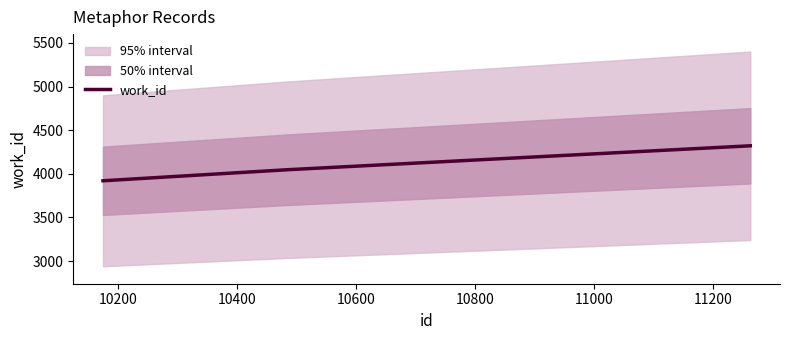

What is the maximum value for work_id?

4321